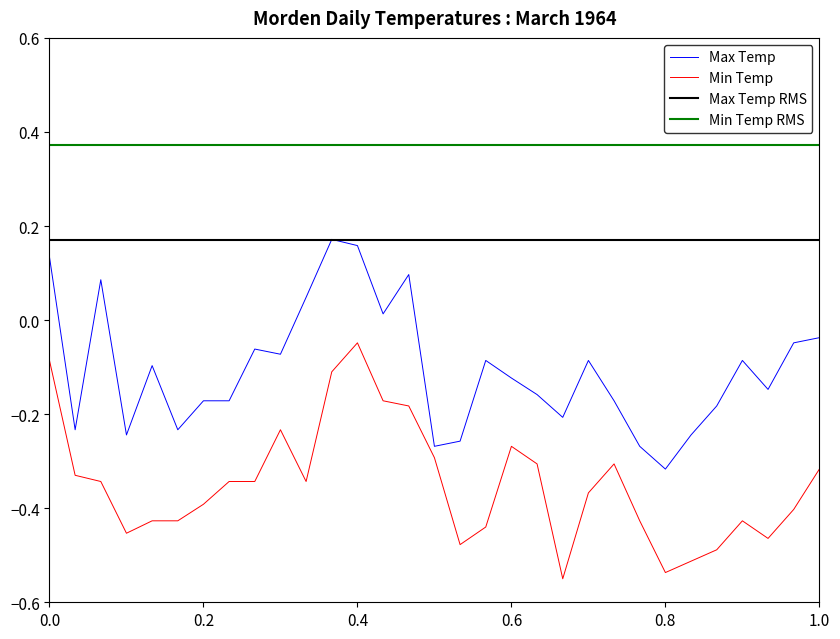

What is the sum of all Max Temp (C) values?

-3.3